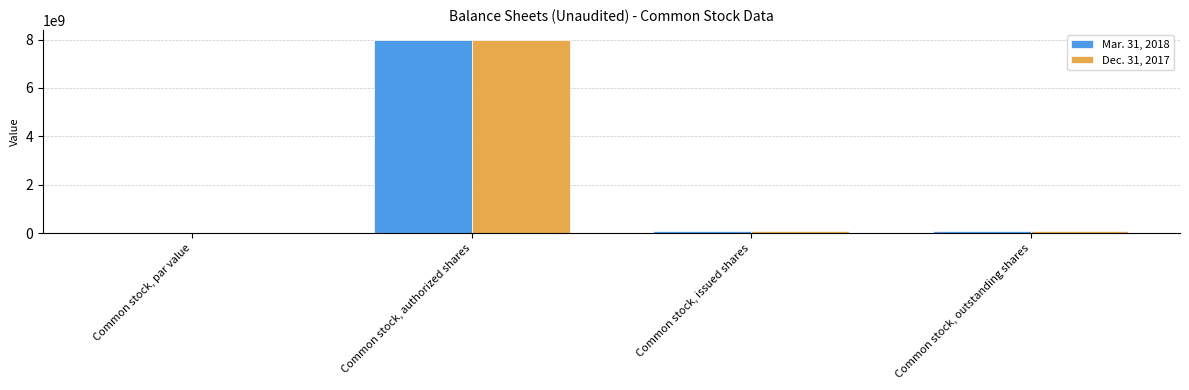

At which category is the sum across all series the highest?

Common stock, authorized shares